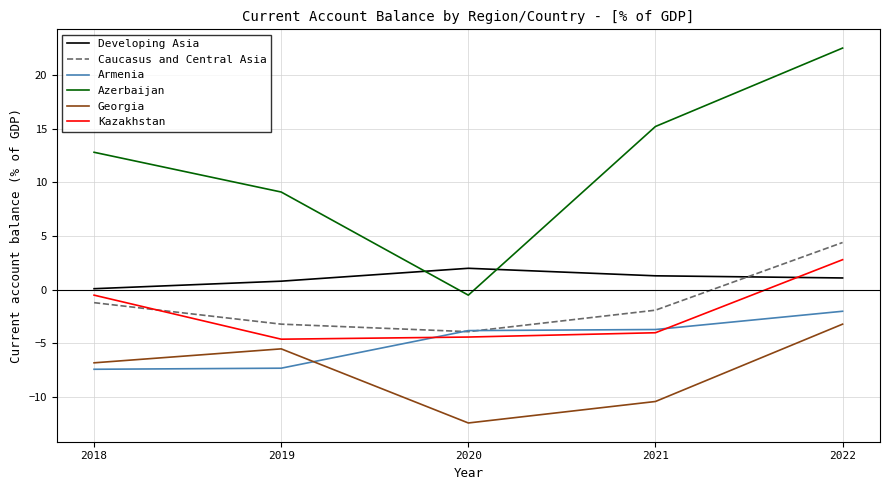

What is the highest value of the Caucasus and Central Asia series?

4.4